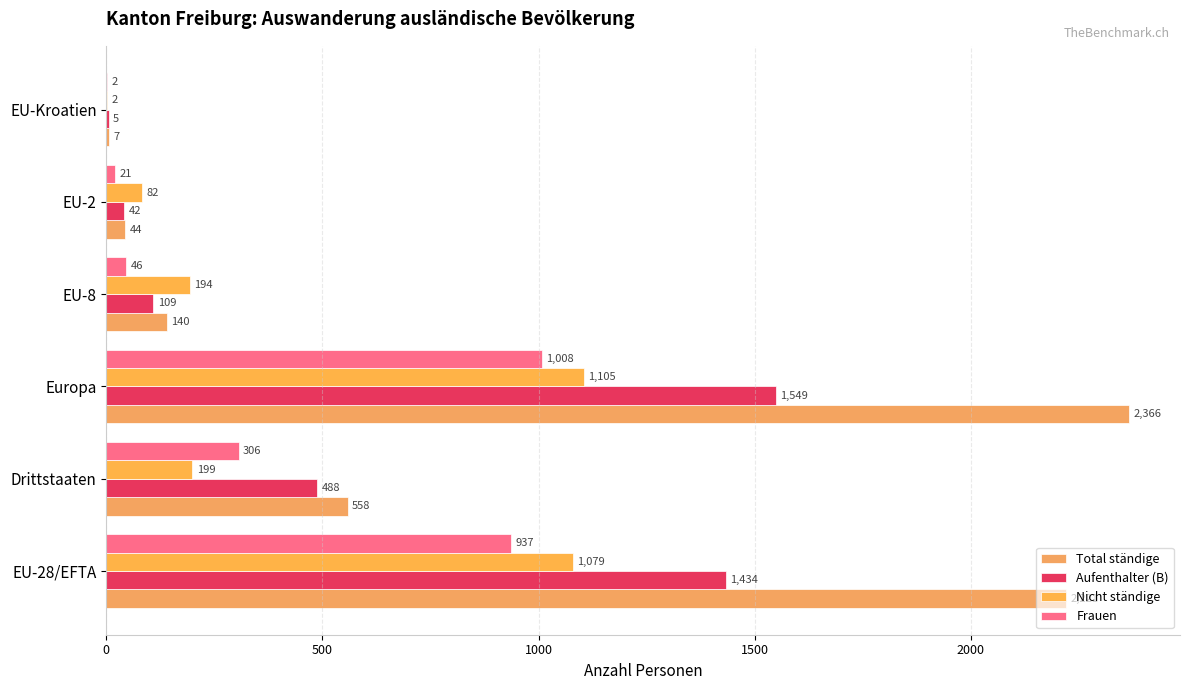

How many data points does each series have?

6